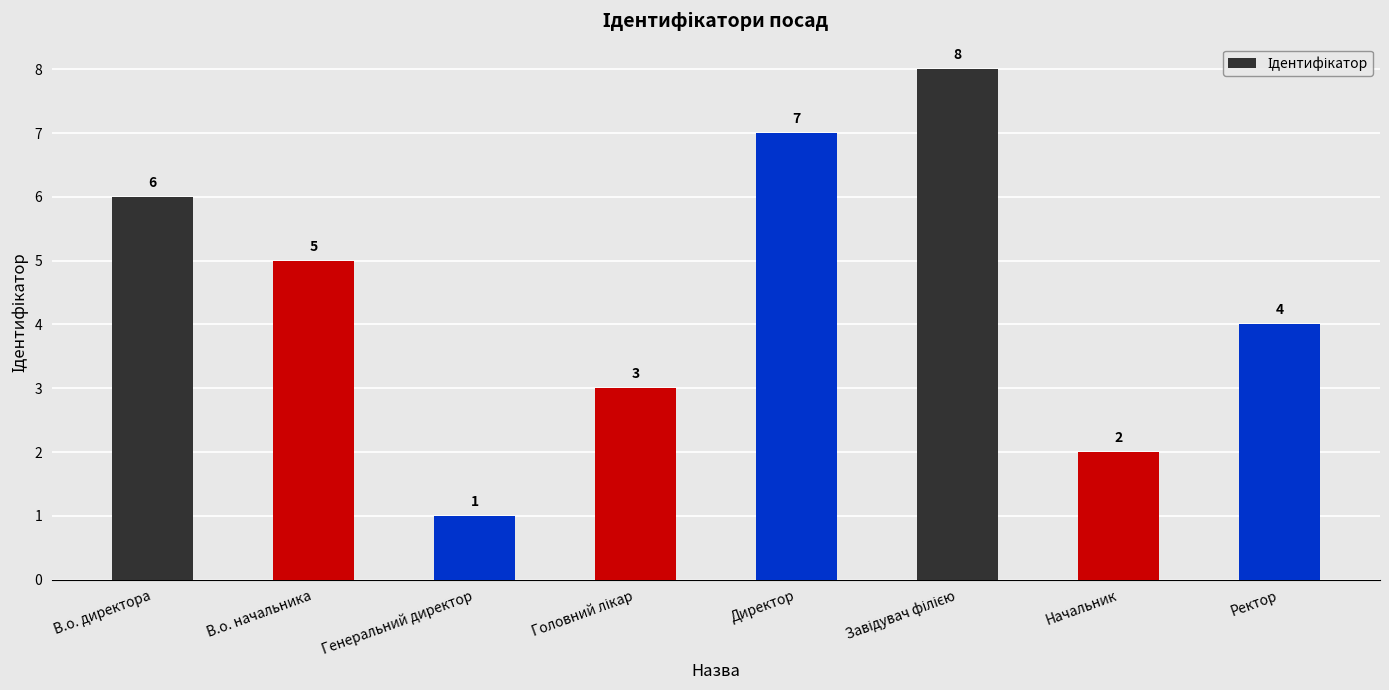

What is the label of the 6th bar from the right?

Генеральний директор